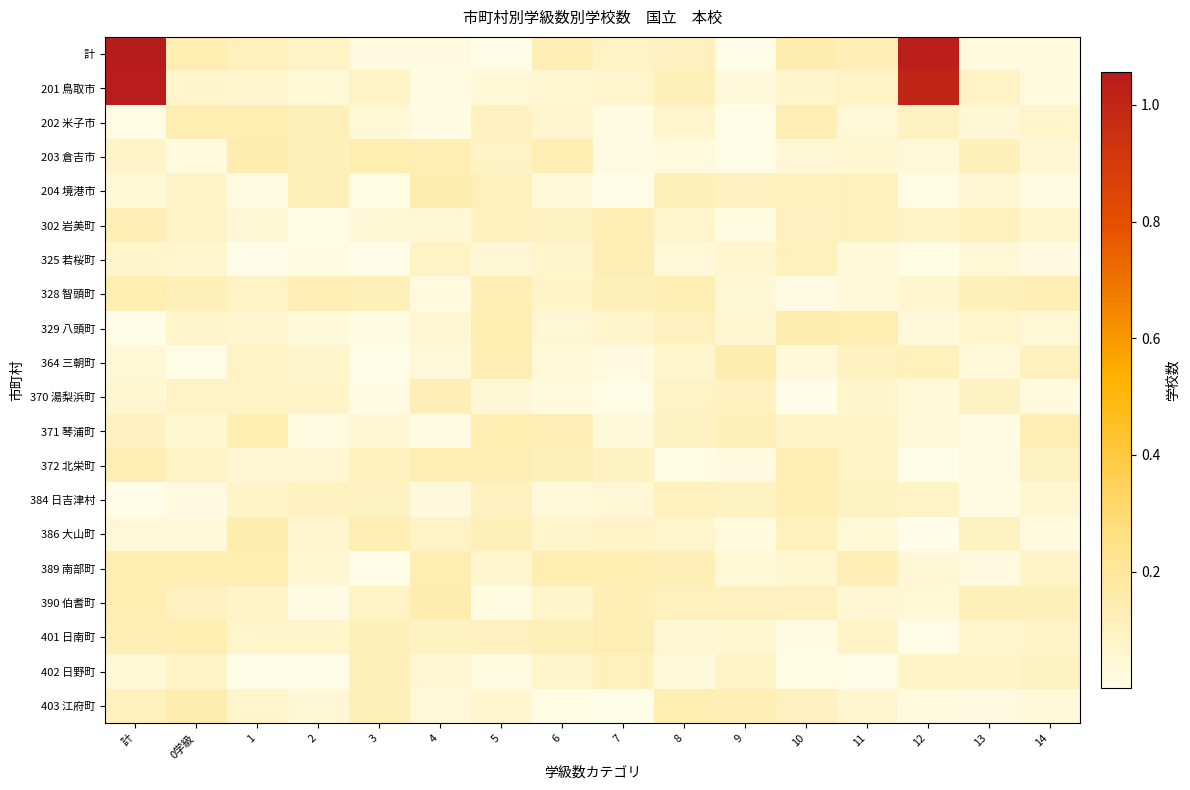

Rank the series at 3 from lowest to highest value.

389 南部町, 325 若桜町, 364 三朝町, 204 境港市, 370 湯梨浜町, 329 八頭町, 計, 202 米子市, 302 岩美町, 371 琴浦町, 201 鳥取市, 390 伯耆町, 384 日吉津村, 372 北栄町, 403 江府町, 401 日南町, 328 智頭町, 402 日野町, 386 大山町, 203 倉吉市